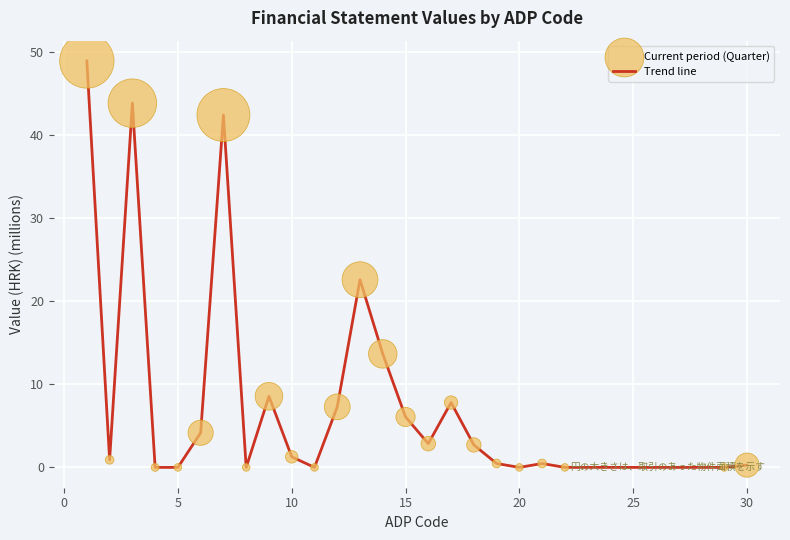

Does the chart have visible grid lines?

Yes